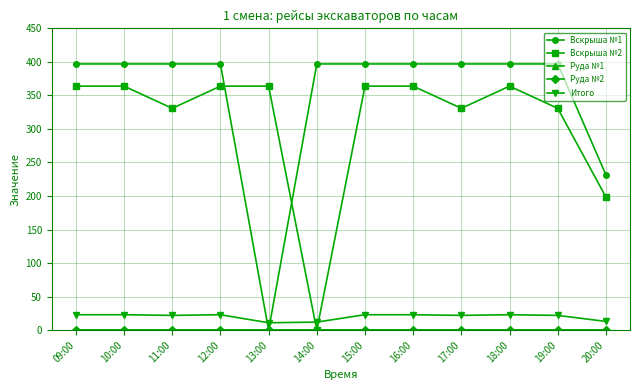

How many lines are shown in the chart?

5